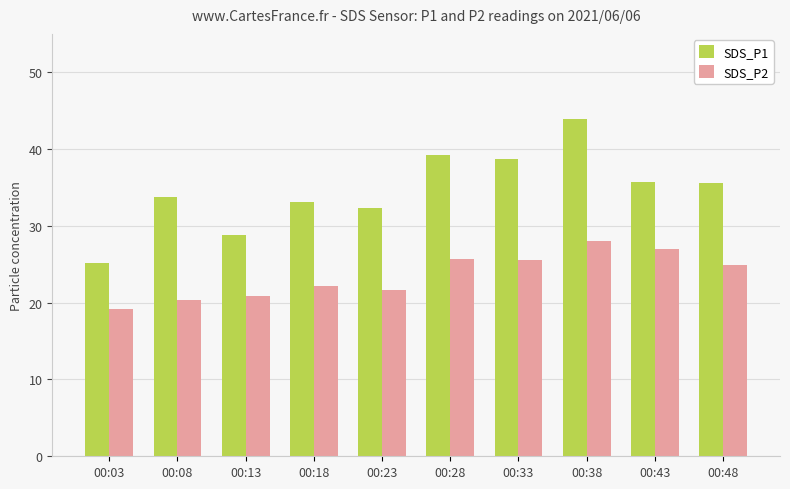

What is the value of the SDS_P1 bar at the 9th from the left?

35.7